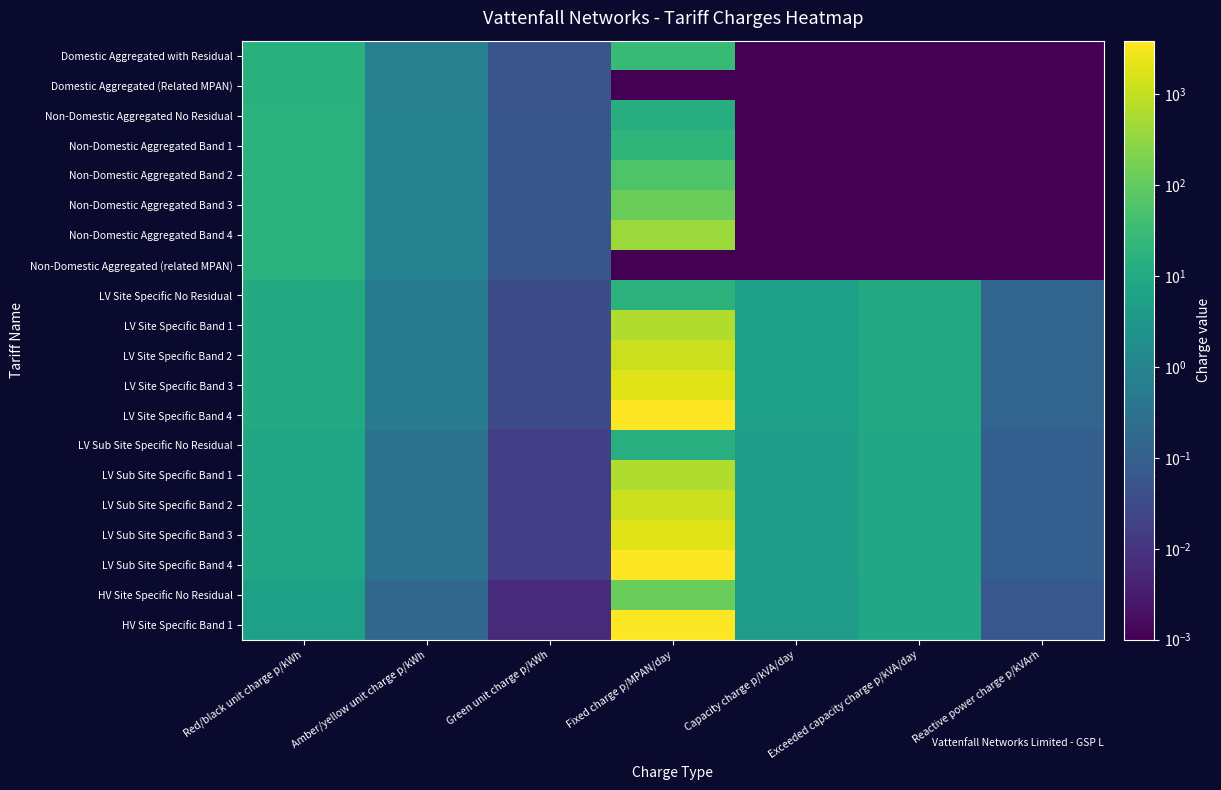

Which series has the largest total across all categories?

HV Site Specific Band 1